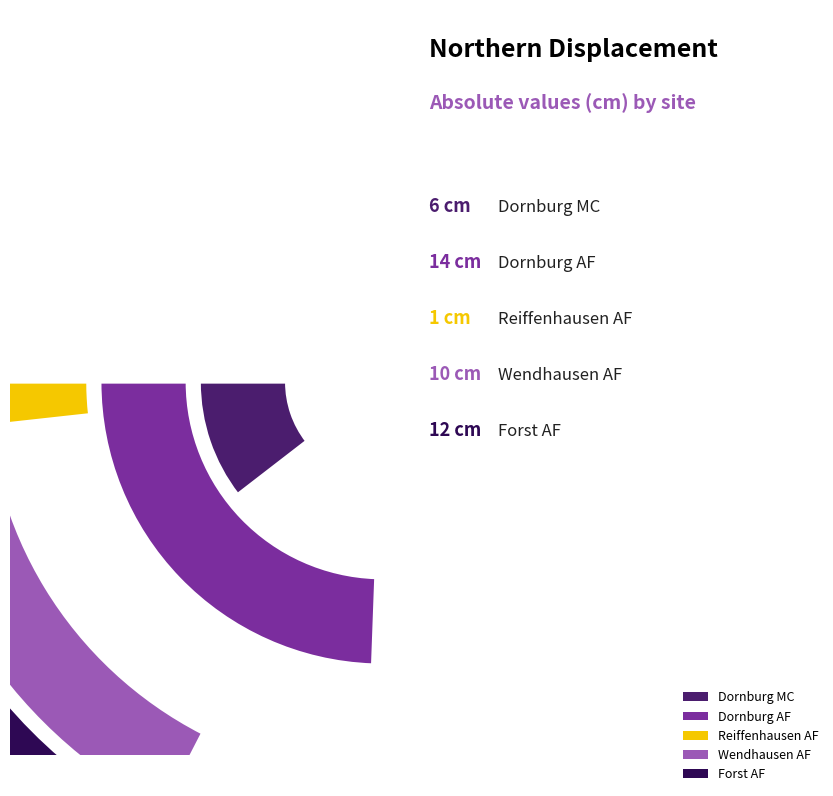

Which category has the smallest portion of the pie?

Reiffenhausen AF